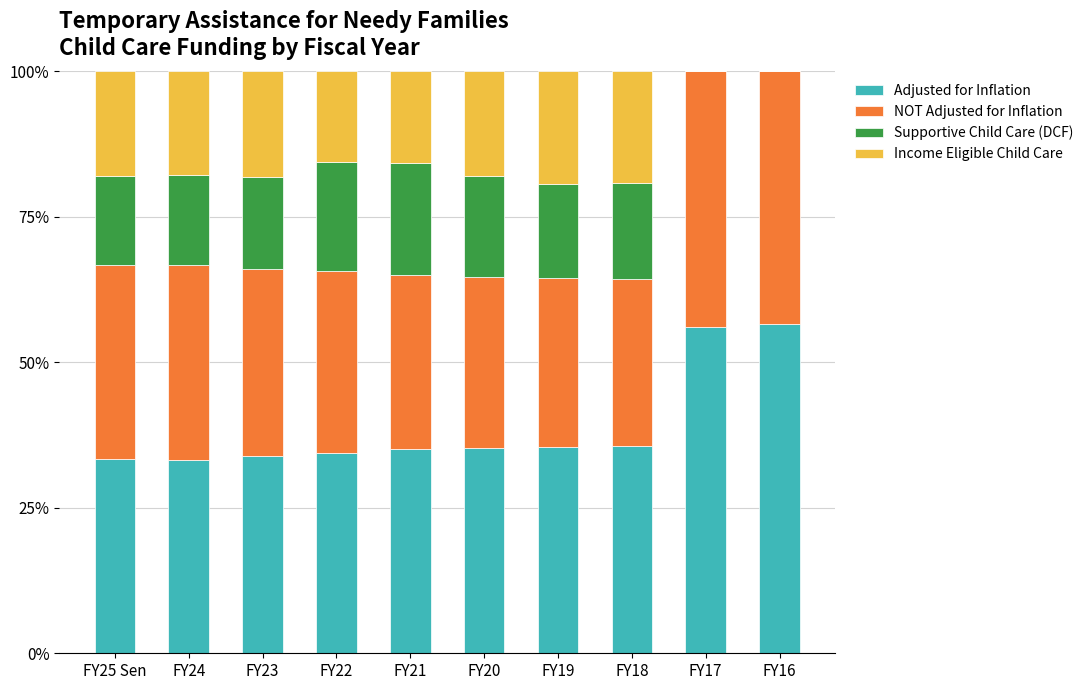

What is the total value across all series at FY23?

100.0